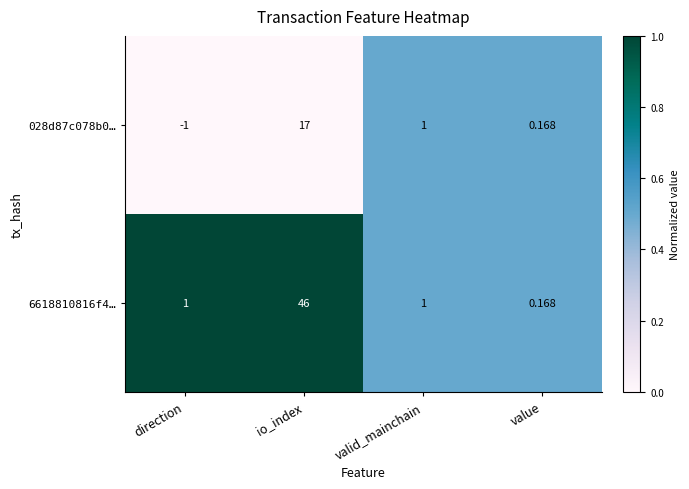

Rank the categories by 028d87c078b0… value from lowest to highest.

direction, value, valid_mainchain, io_index